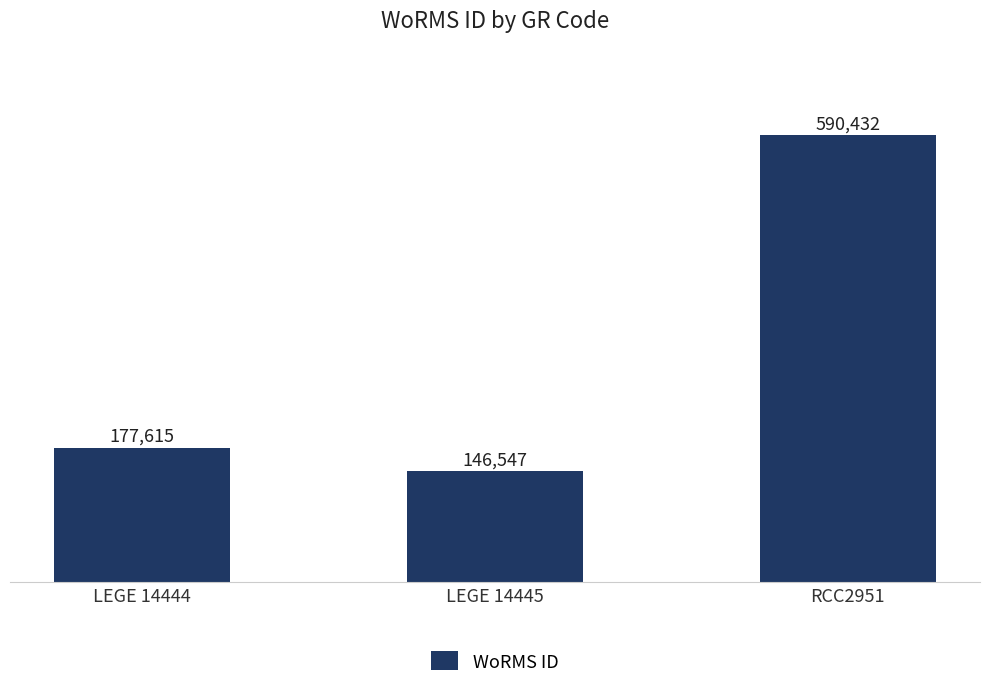

What is the minimum value shown in the chart?

146547